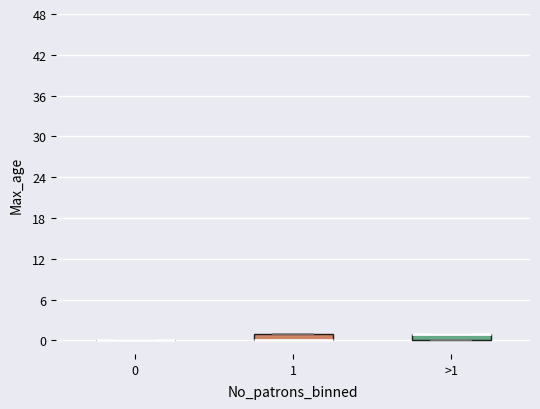

Where is the upper edge of the box for 1 on the y-axis? The values are not printed on the chart, so give them approximately, as read against the axis.

1